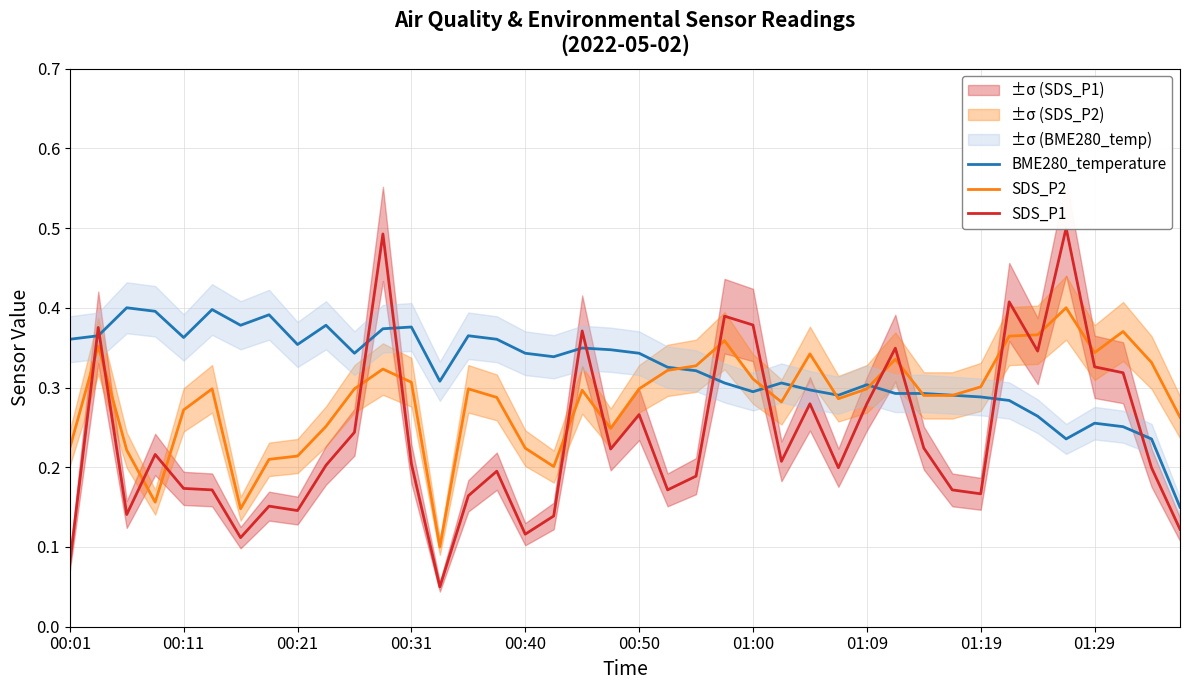

Does the chart have visible grid lines?

Yes